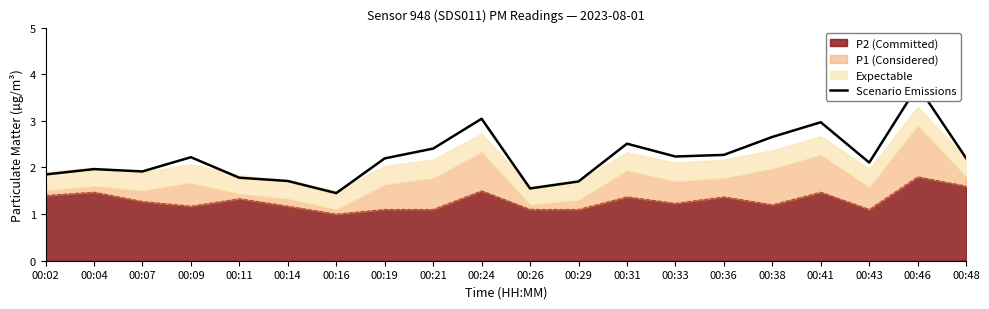

Reading left to right, what are all the values shown in this chart?

00:02=1.9	00:04=2.0	00:07=1.9	00:09=2.2	00:11=1.8	00:14=1.7	00:16=1.5	00:19=2.2	00:21=2.4	00:24=3.0	00:26=1.6	00:29=1.7	00:31=2.5	00:33=2.2	00:36=2.3	00:38=2.7	00:41=3.0	00:43=2.1	00:46=3.7	00:48=2.2